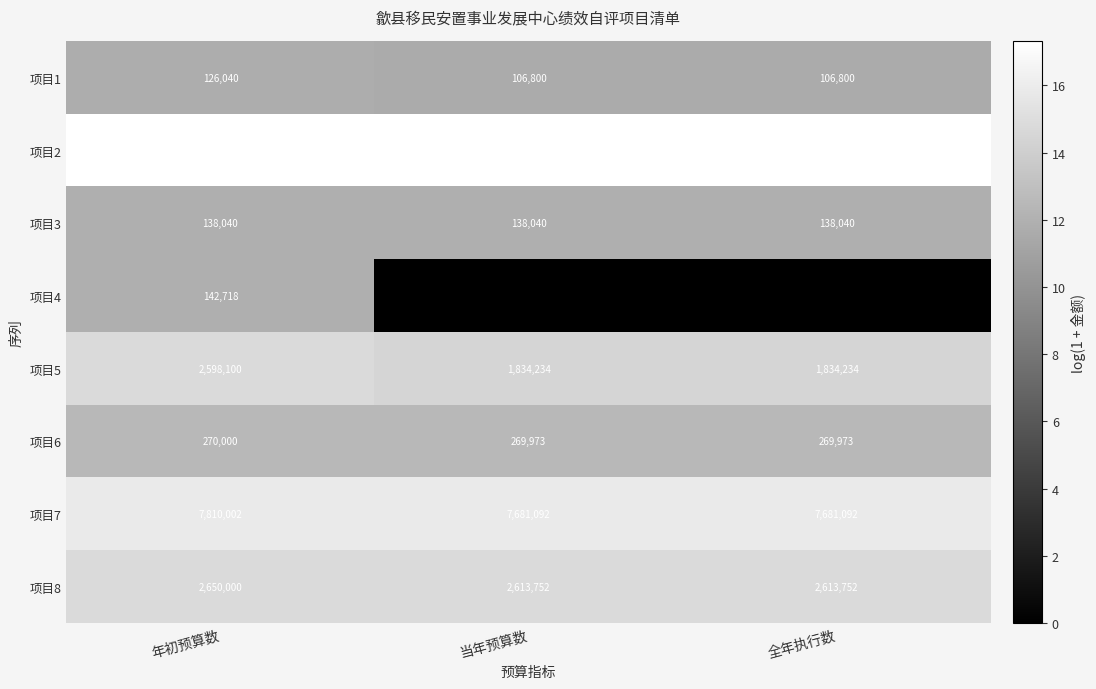

Reading left to right, what are all the values shown in this chart?

项目1: 126040	106800	106800
项目2: 32866408	32215119	32215119
项目3: 138040	138040	138040
项目4: 142718	0	0
项目5: 2598100	1834234	1834234
项目6: 270000	269973	269973
项目7: 7810002	7681092	7681092
项目8: 2650000	2613752	2613752